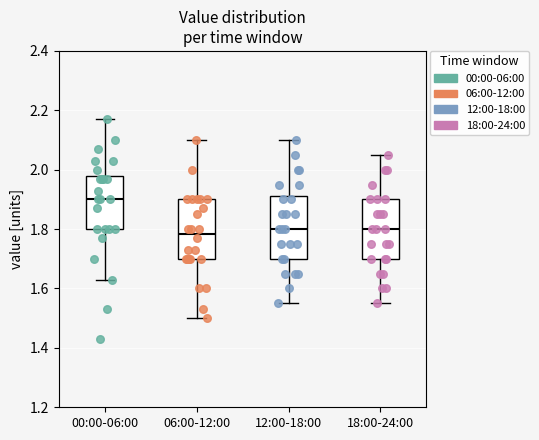

Where does the lower whisker of the box for 00:00-06:00 end on the y-axis? The values are not printed on the chart, so give them approximately, as read against the axis.

1.64